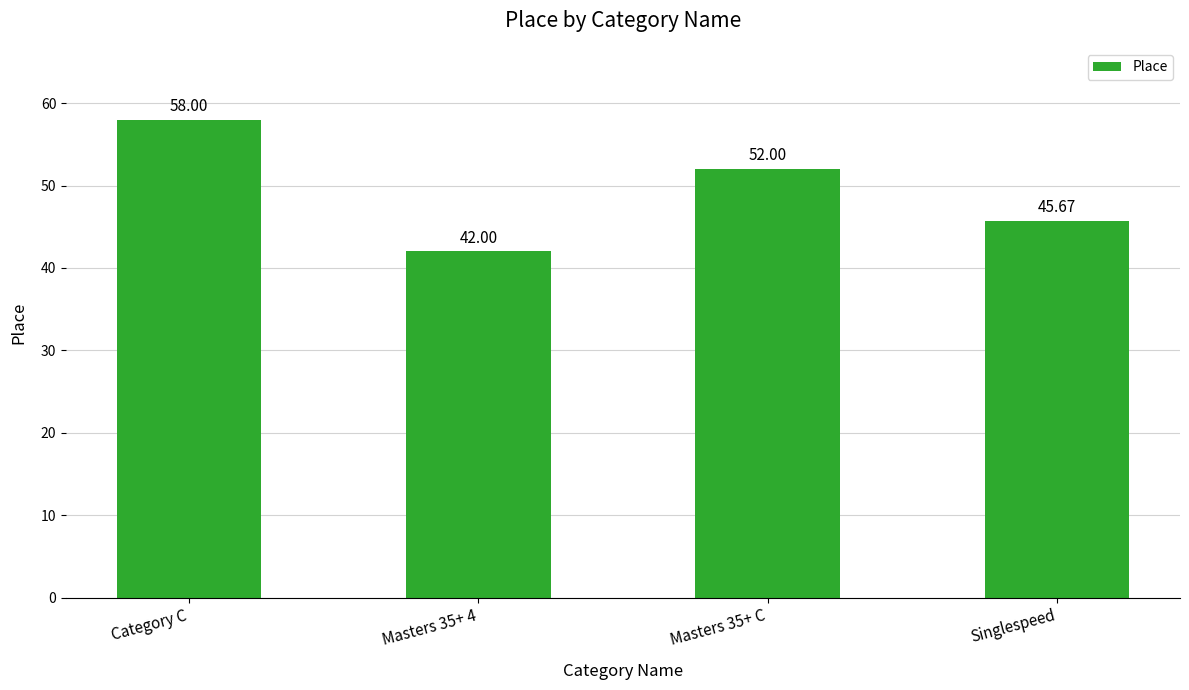

At which category does the chart reach its peak across all series?

Category C